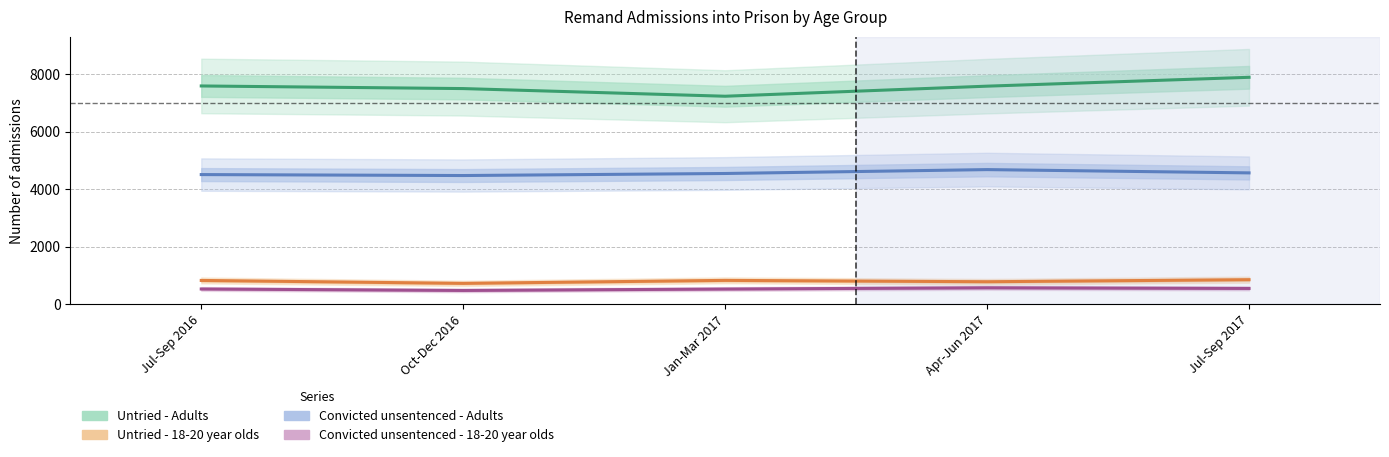

Rank the series by their maximum value, from highest to lowest.

Untried - Adults, Convicted unsentenced - Adults, Untried - 18-20 year olds, Convicted unsentenced - 18-20 year olds